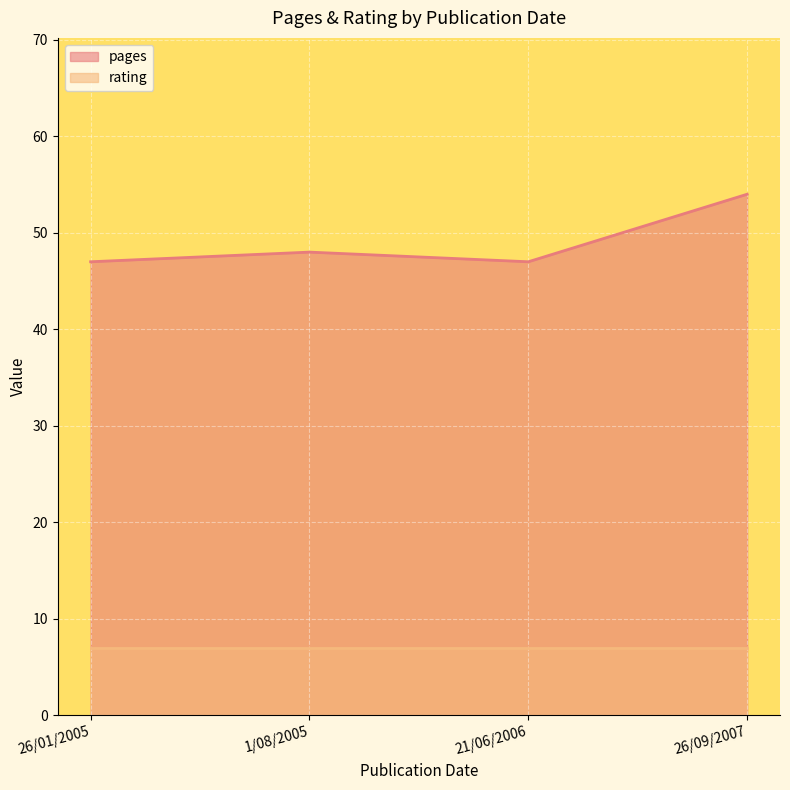

What is the minimum value shown in the chart?

7